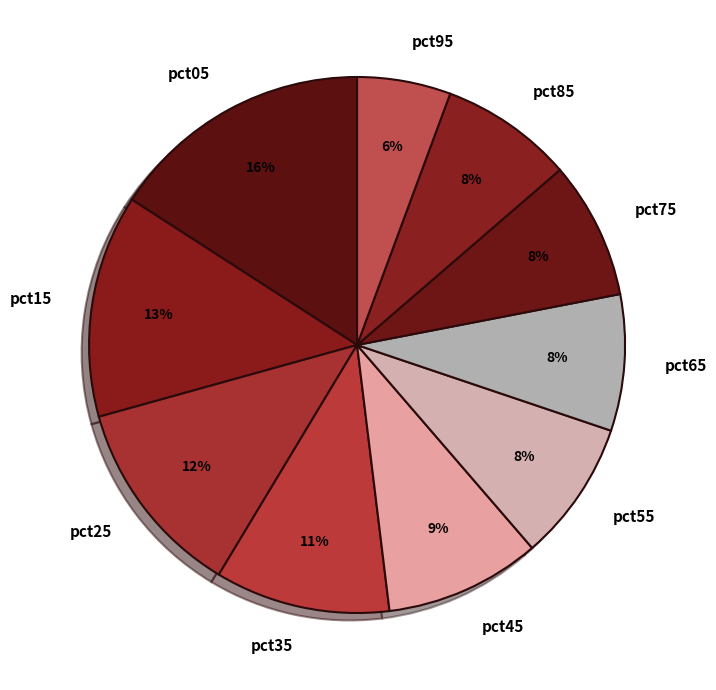

What percentage is the pct85 slice, to the nearest percent?

8%